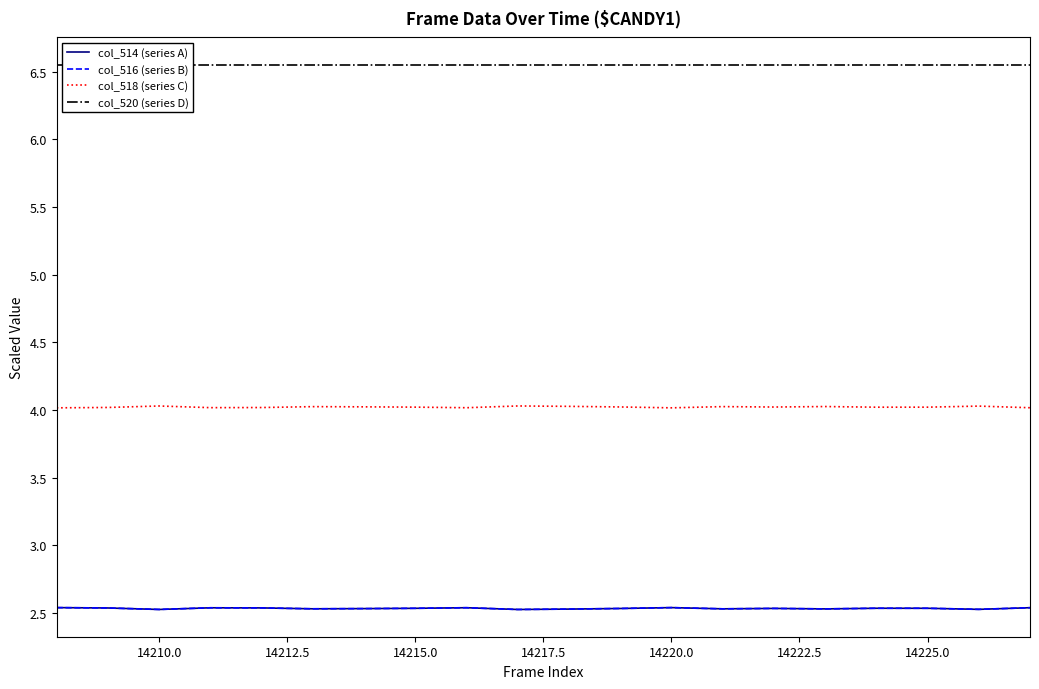

True or false: col_514 (series A) and col_516 (series B) intersect in this chart.

False